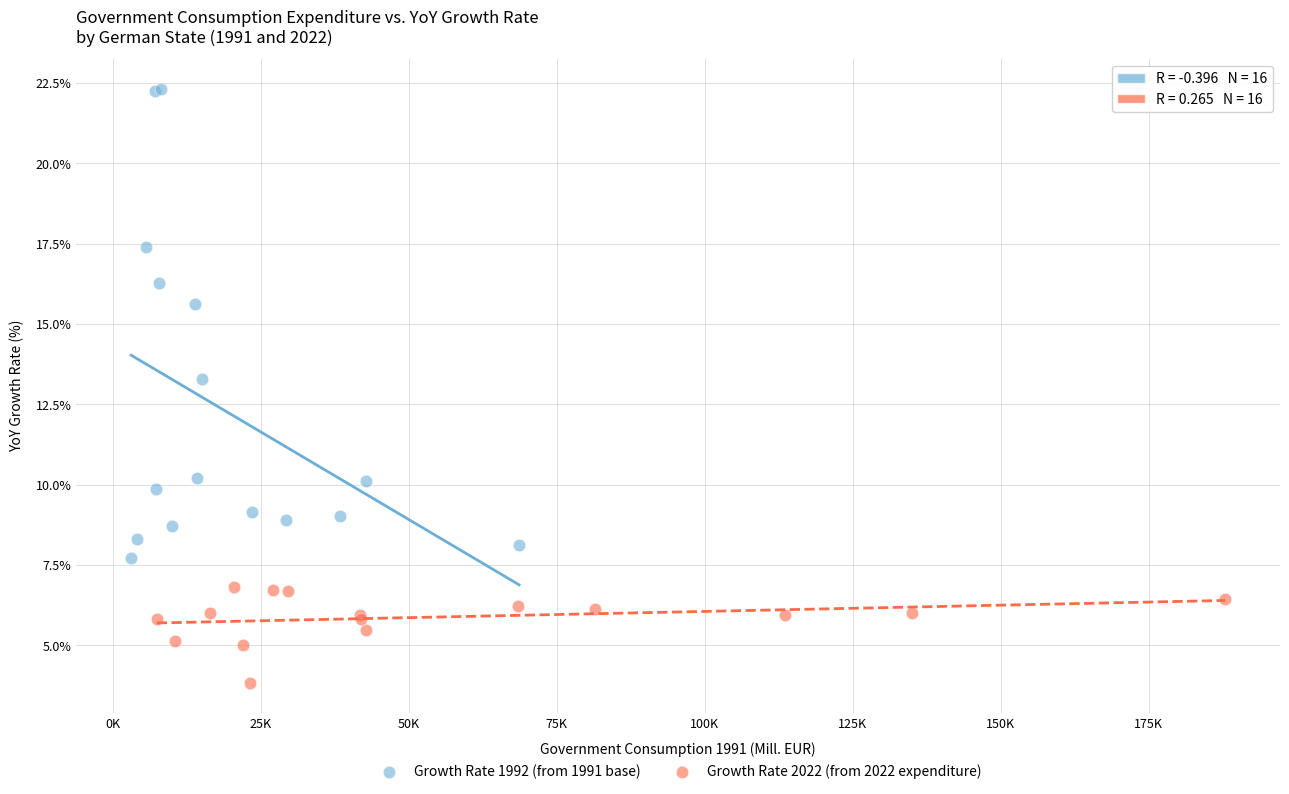

Which series reaches the maximum Y coordinate?

Growth Rate 1992 (from 1991 base)